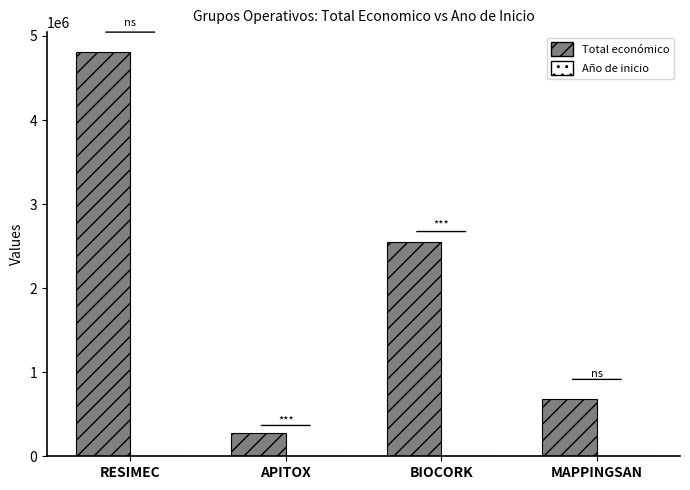

Which series has the largest total across all categories?

Total económico